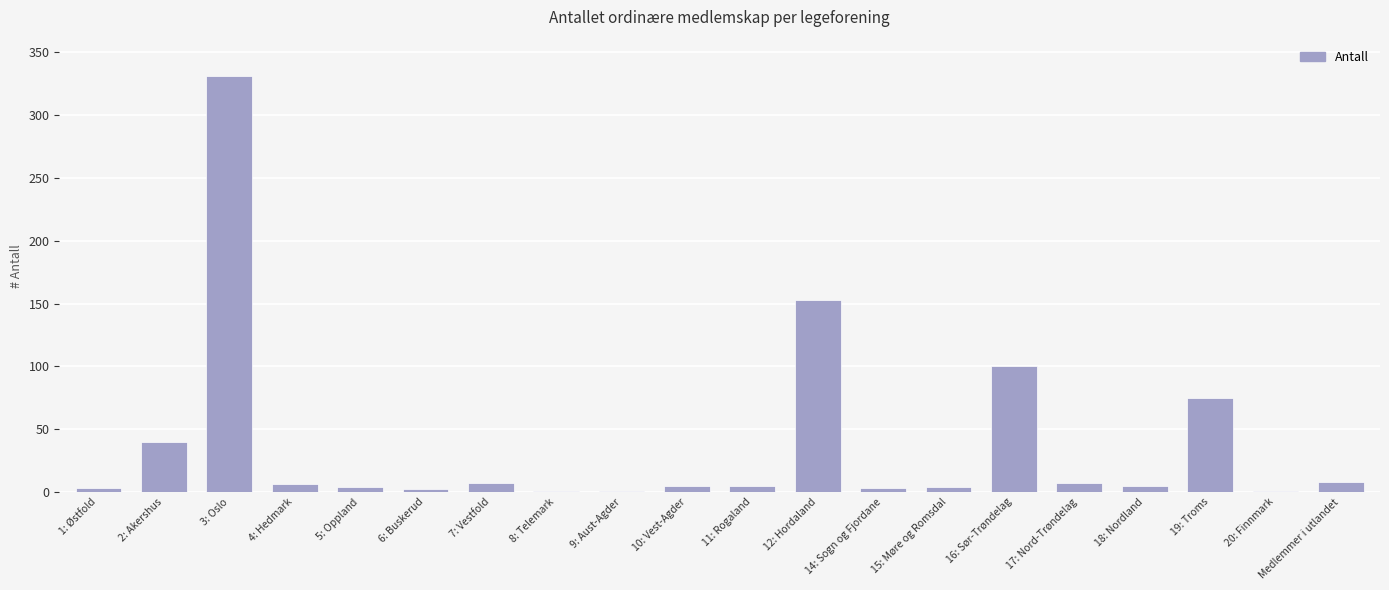

Read the value at 19: Troms, to the nearest 50.

100